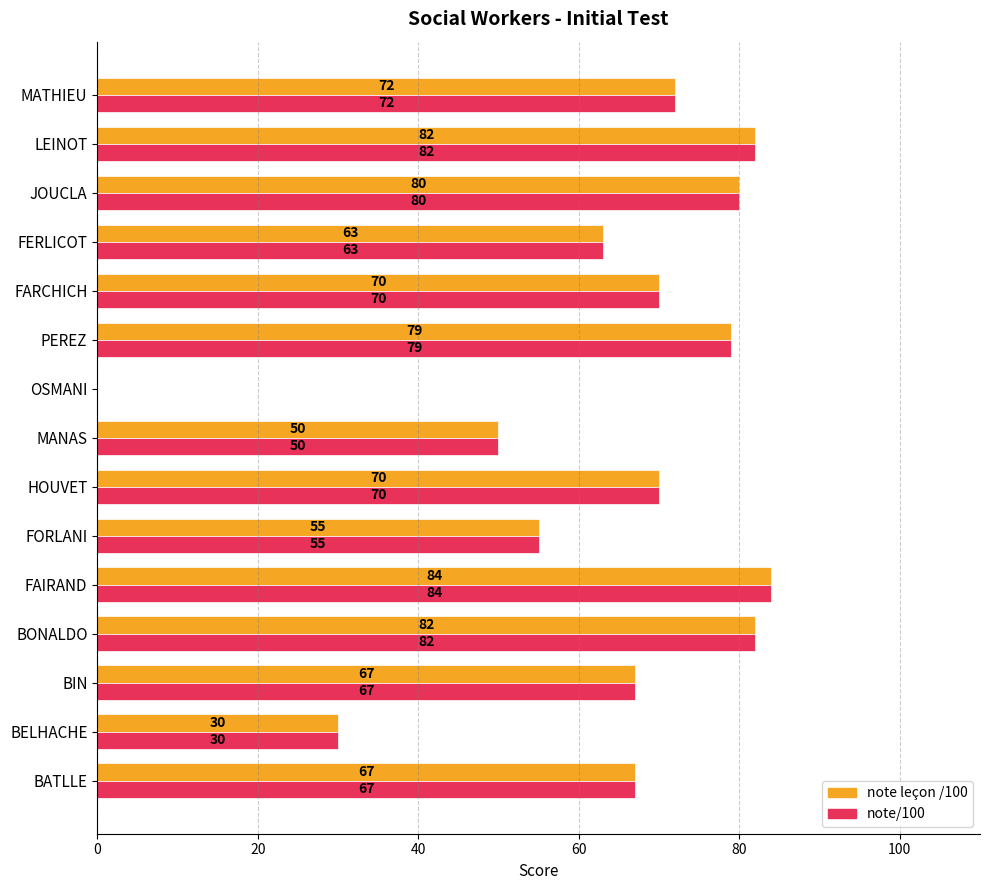

At which category is the sum across all series the highest?

FAIRAND